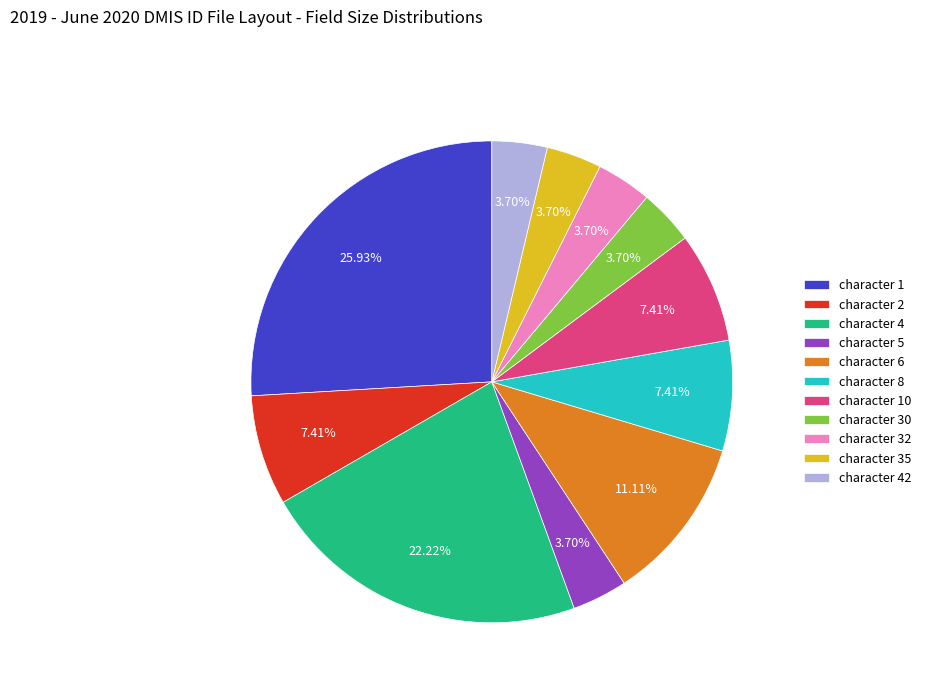

Is there any slice that represents more than half of the pie?

No